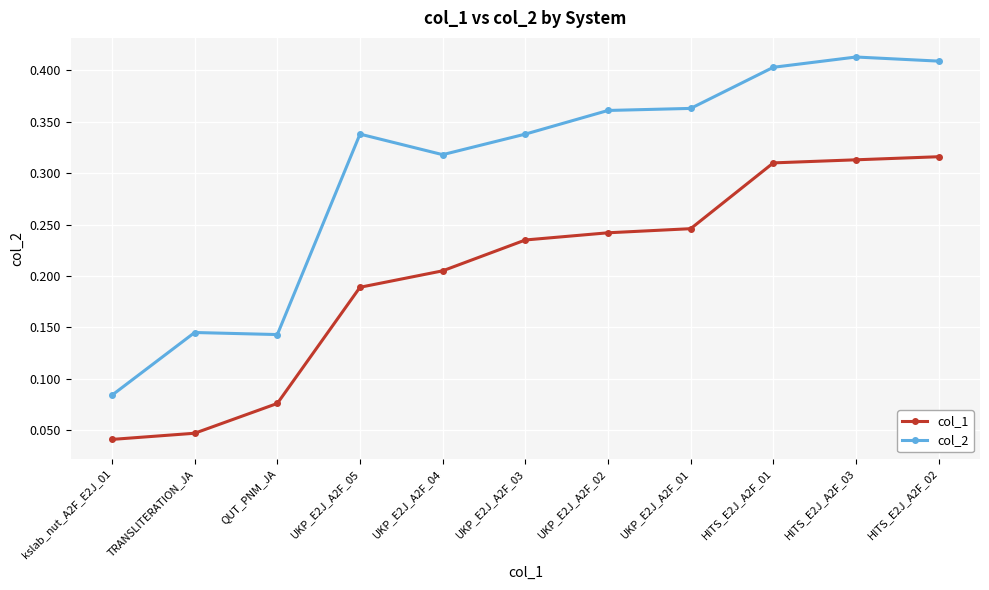

At how many categories does at least one series exceed 0?

11